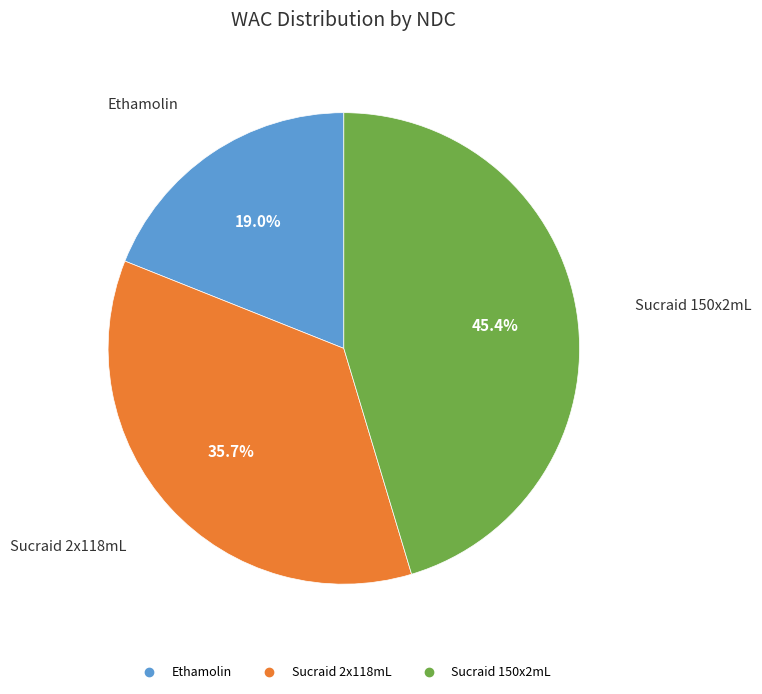

Is there any slice that represents more than half of the pie?

No